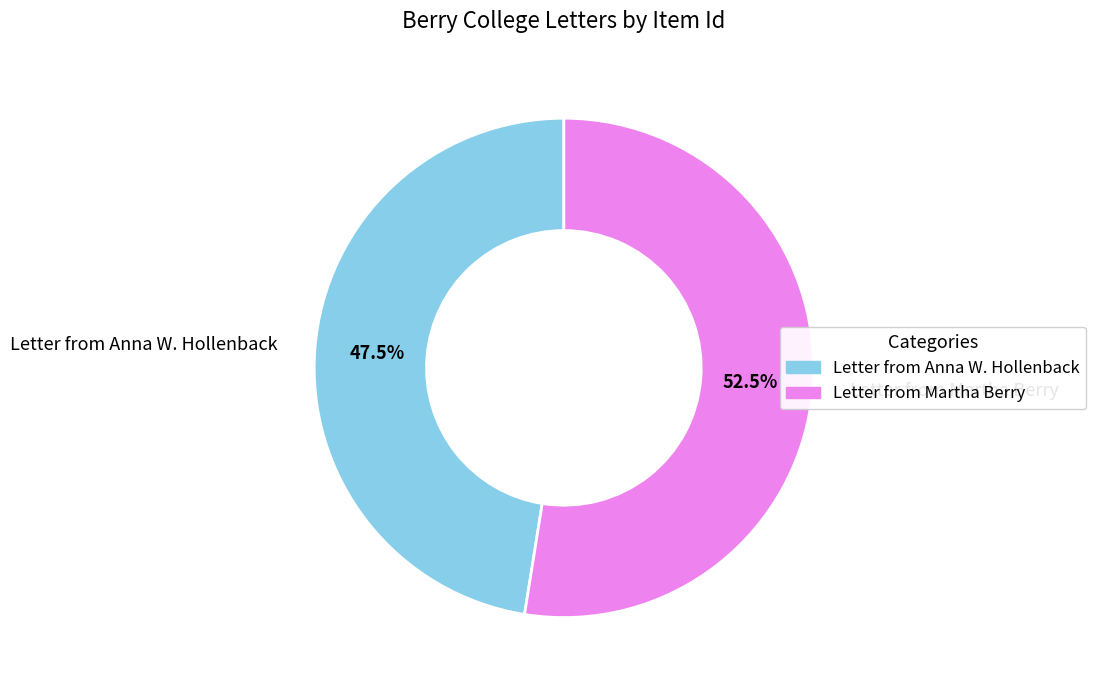

How many segments does this pie chart have?

2